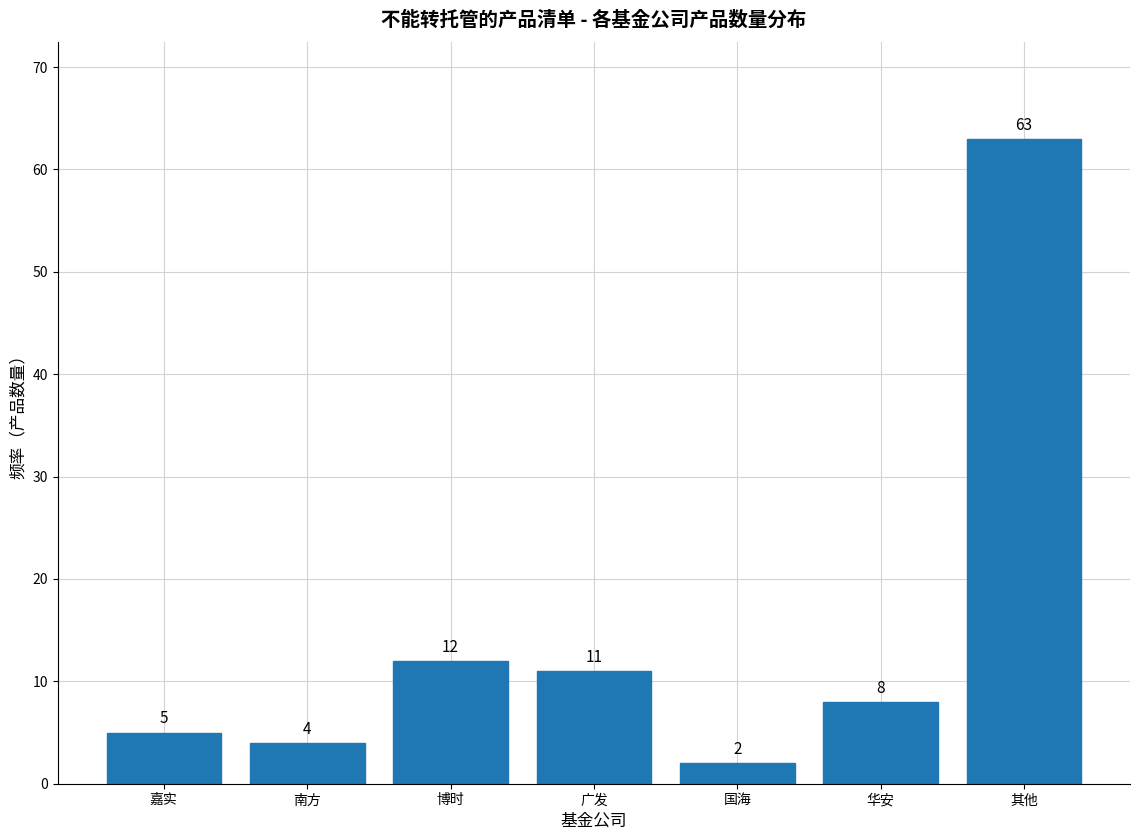

Reading right to left, extract all data points from this chart.

其他=63	华安=8	国海=2	广发=11	博时=12	南方=4	嘉实=5